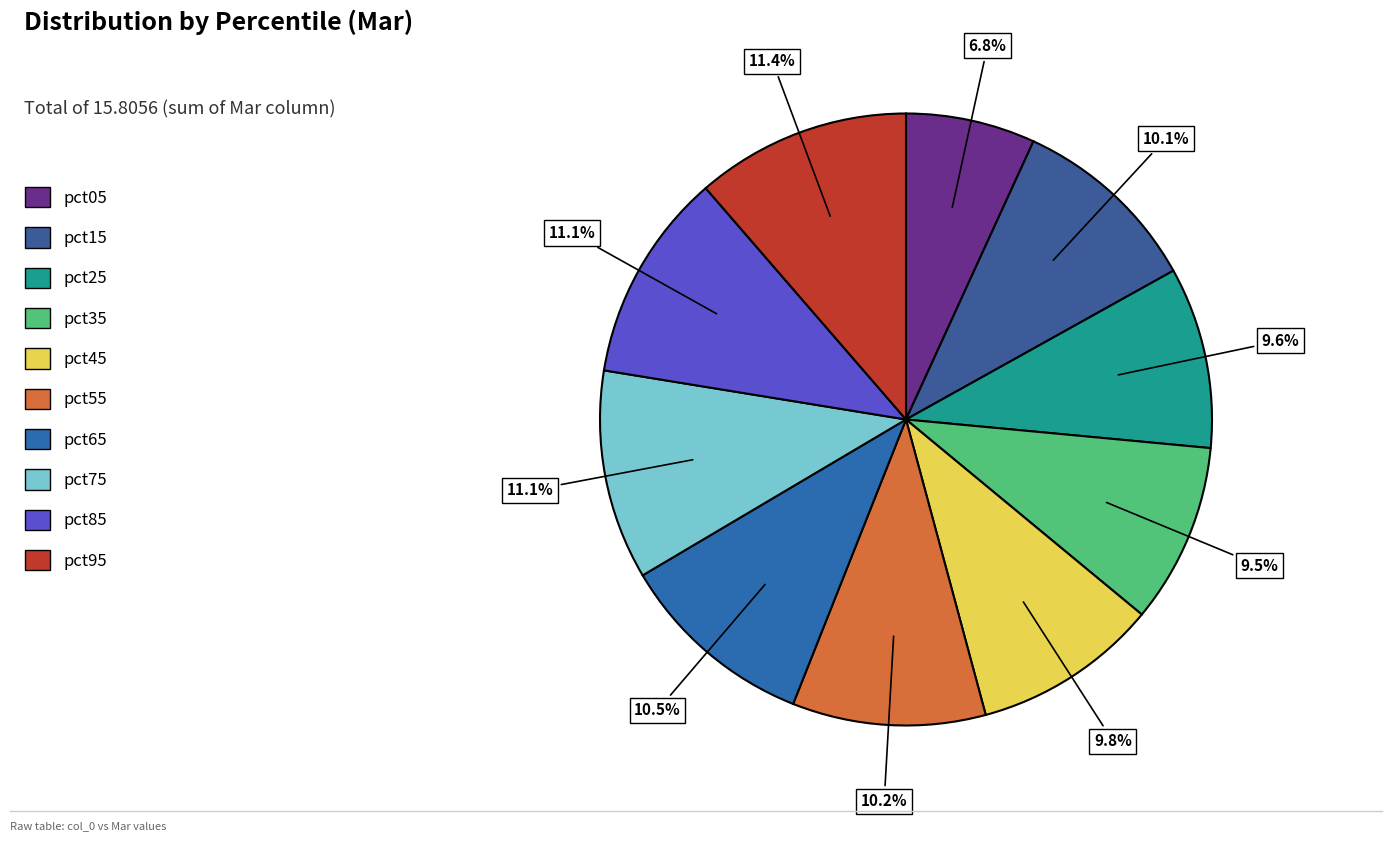

What is the largest slice in the pie chart?

pct95